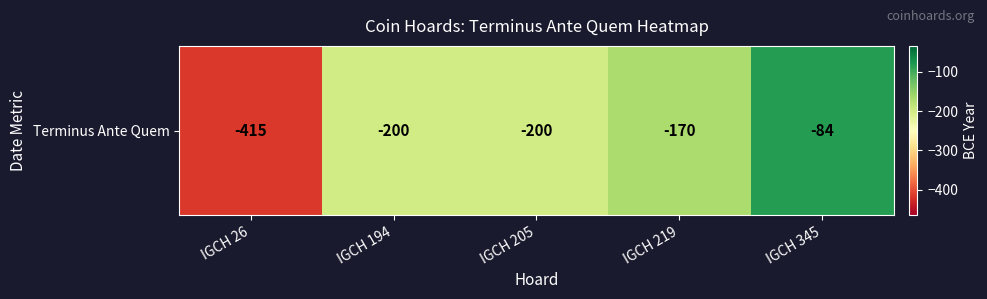

What is the minimum value shown in the chart?

-415